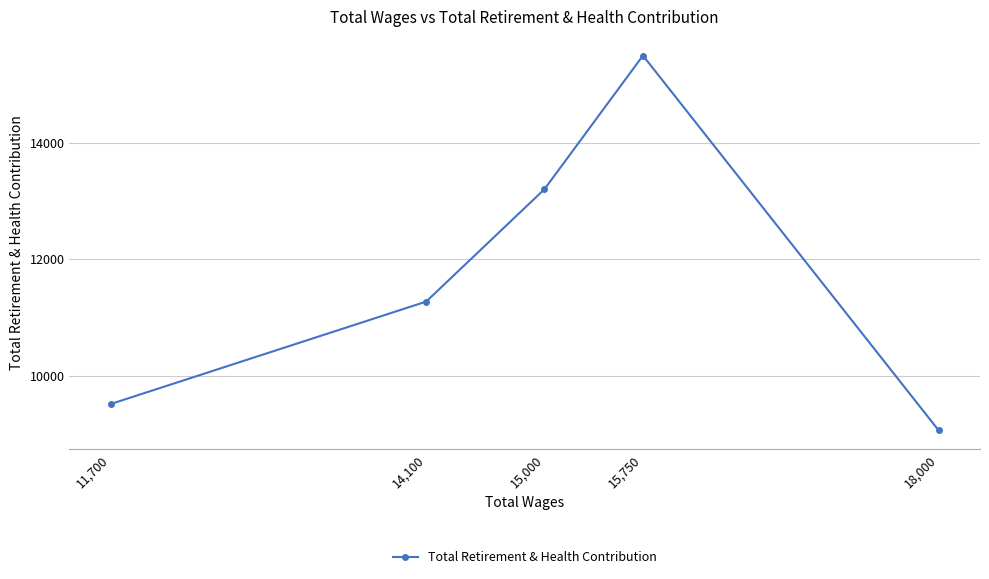

What is the average value?

11713